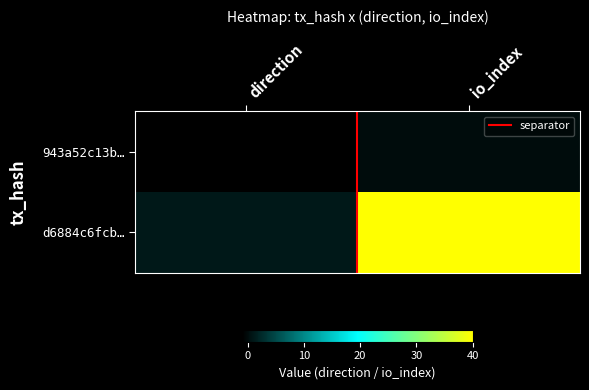

What is the difference between the highest and lowest values at direction?

2